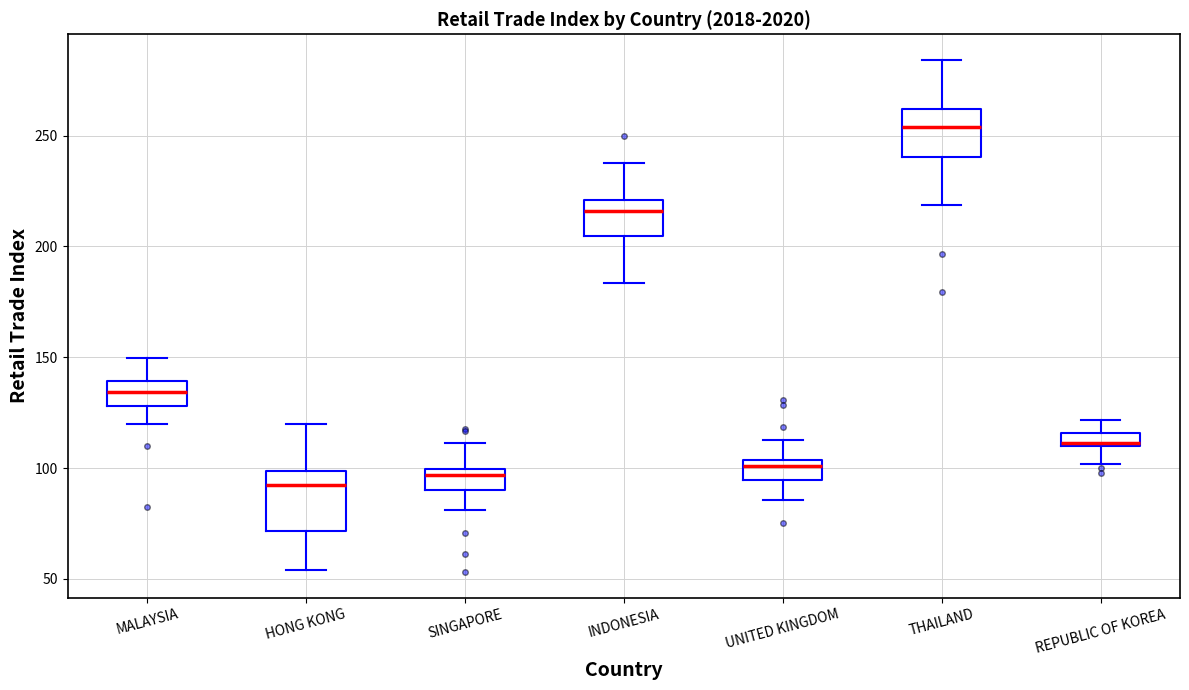

Where does the lower whisker of the box for REPUBLIC OF KOREA end on the y-axis? The values are not printed on the chart, so give them approximately, as read against the axis.

100